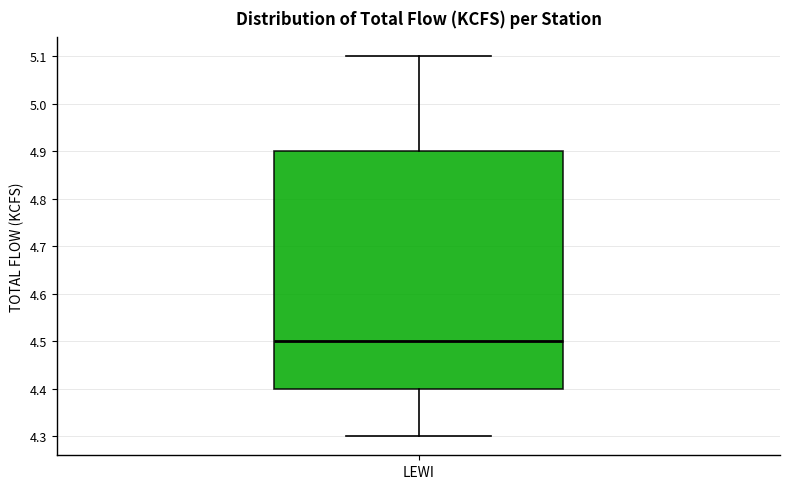

Where is the upper edge of the box for LEWI on the y-axis? The values are not printed on the chart, so give them approximately, as read against the axis.

4.9